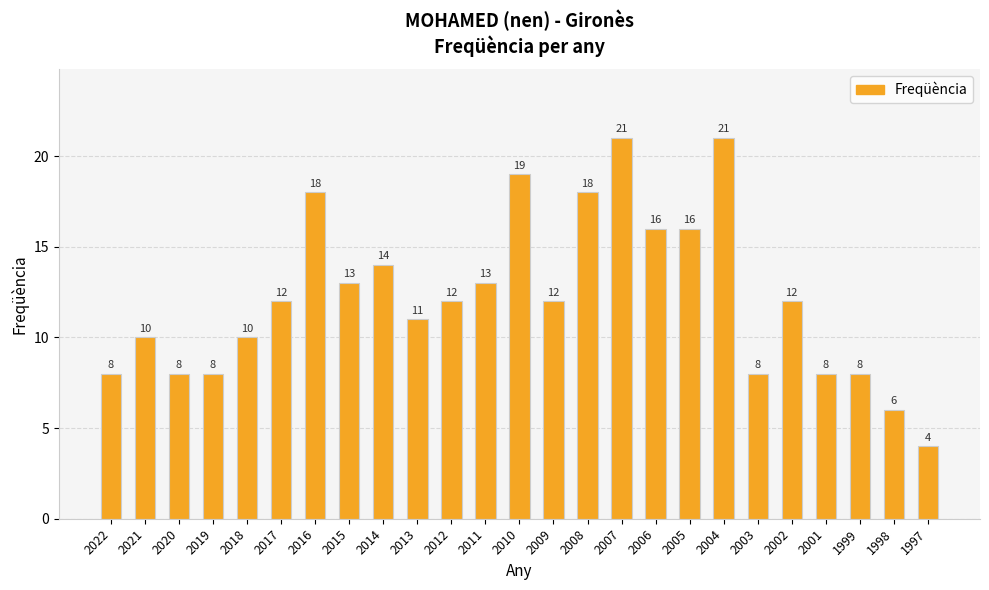

How many bars are there in total?

25